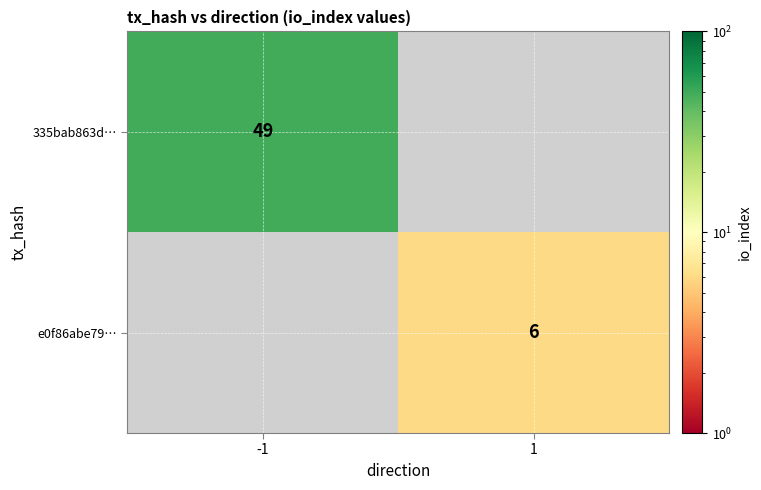

The value of 335bab863d… at -1 is 24. True or false?

False